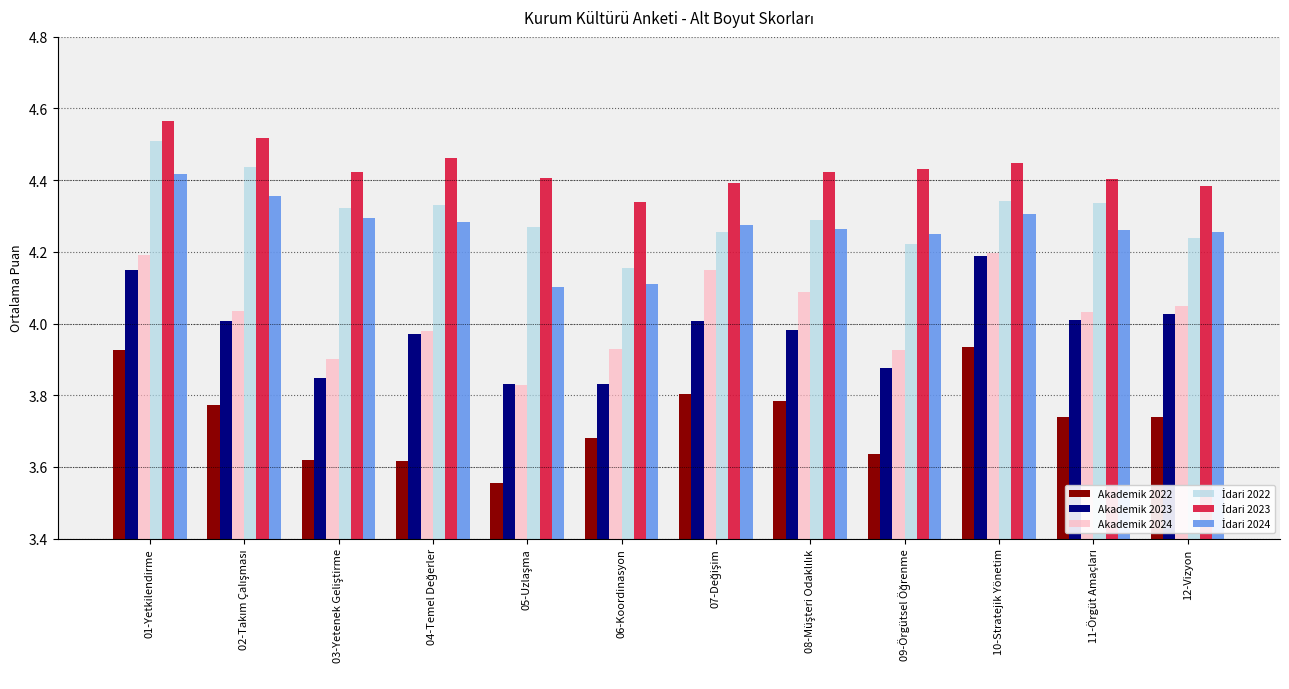

The Akademik 2024 series shows 4.2 at 10-Stratejik Yönetim. True or false?

True